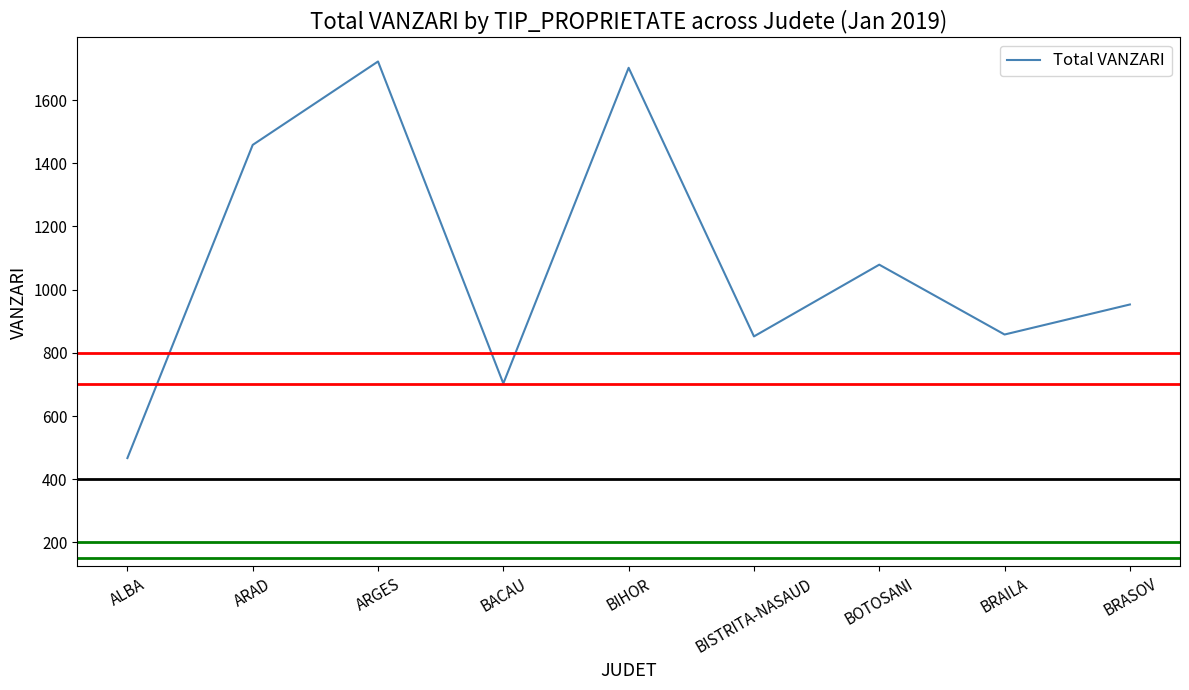

What is the change in value from ALBA to ARGES?

+1255